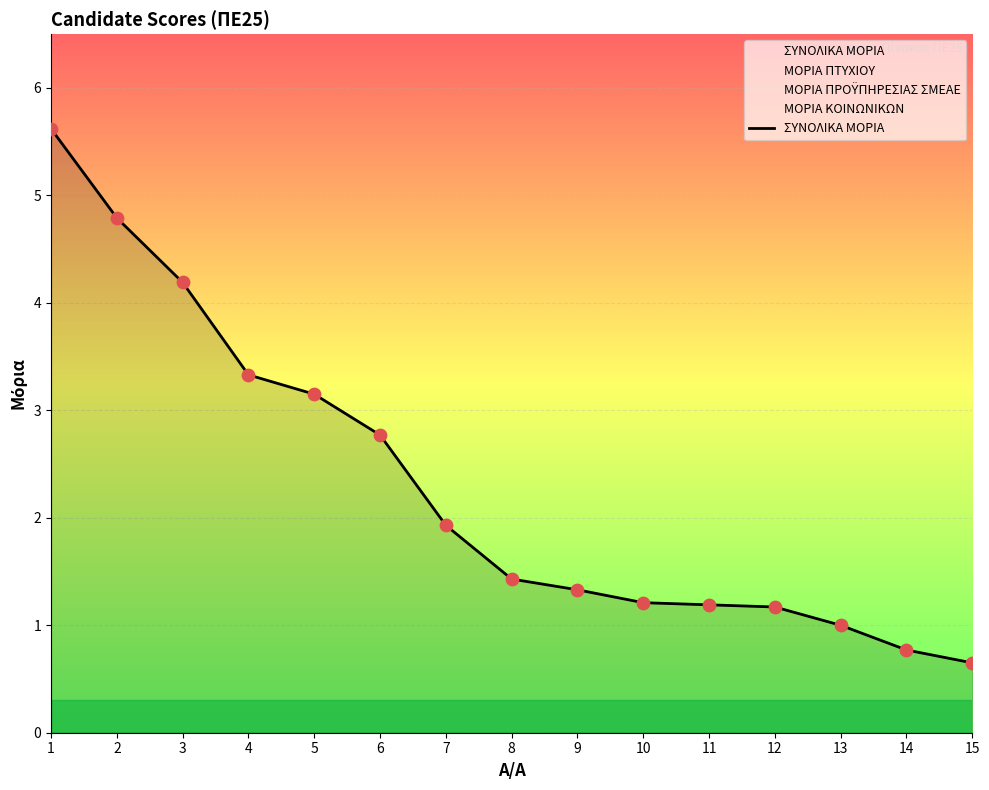

What is the ratio of the value at 4 to the value at 3?

0.8